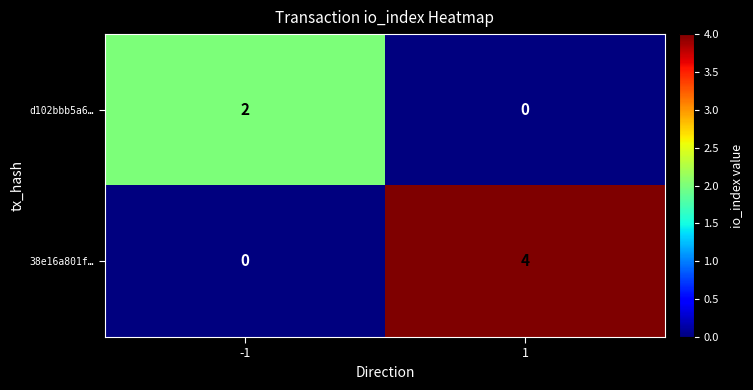

Which series has the largest range (max minus min)?

38e16a801f…